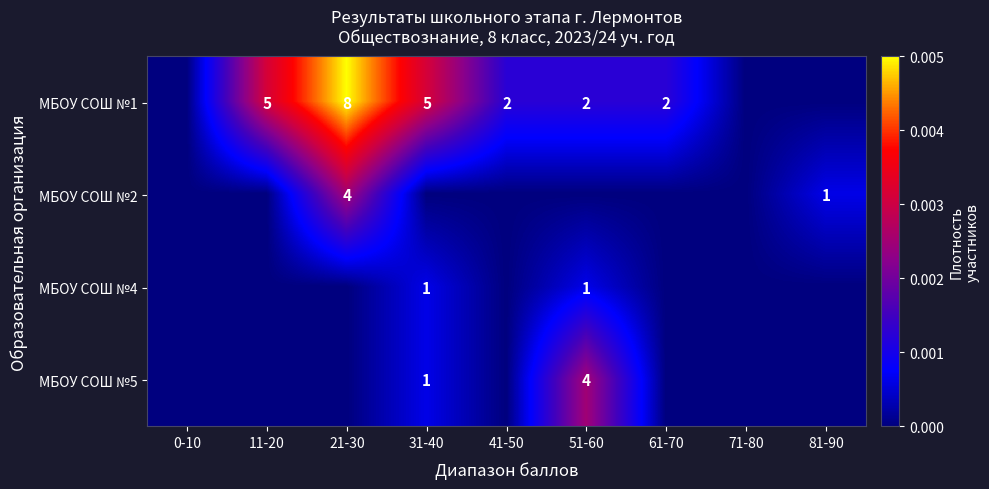

Is it true that МБОУ СОШ №4 equals 1 at 51-60?

True